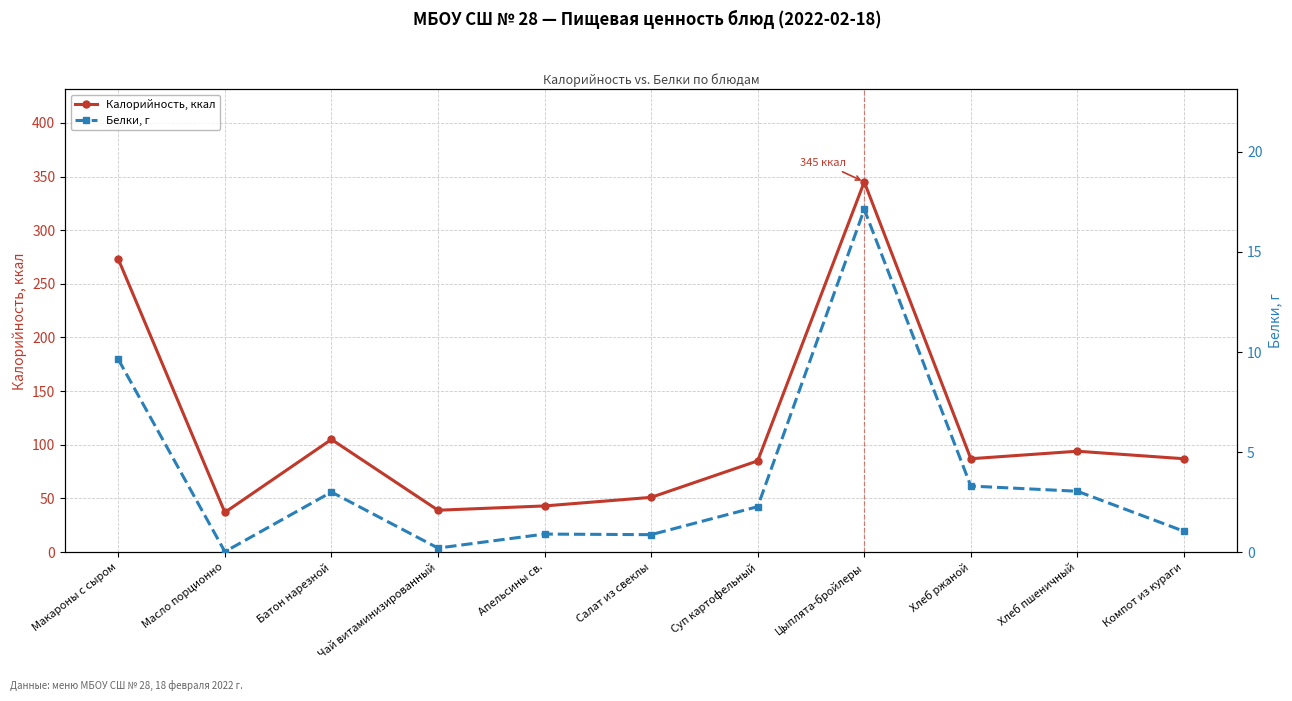

Between Цыплята-бройлеры and Чай витаминизированный, which is larger?

Цыплята-бройлеры